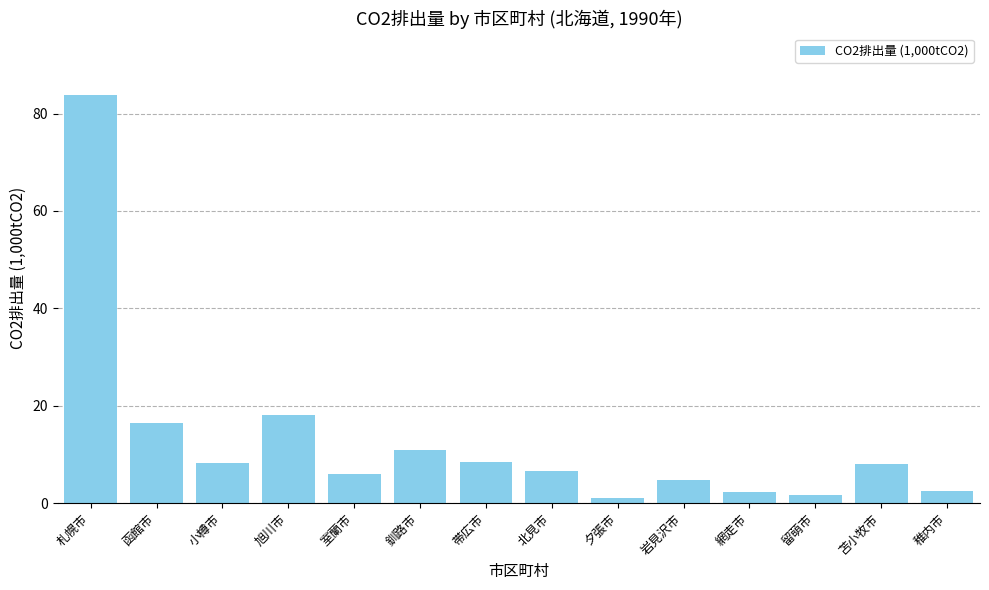

Which has a higher value, 留萌市 or 旭川市?

旭川市